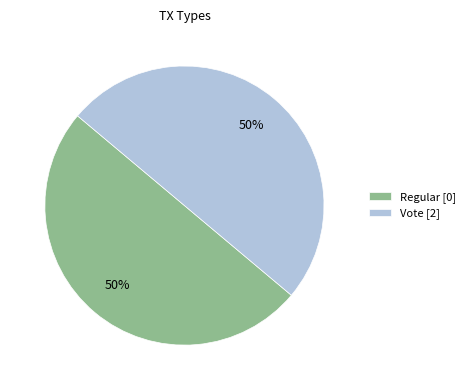

What percentage is the Vote slice, to the nearest percent?

50%